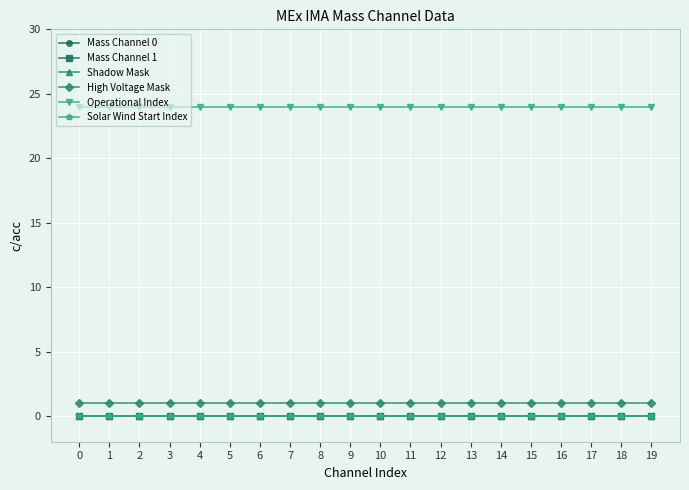

Does the chart have visible grid lines?

Yes